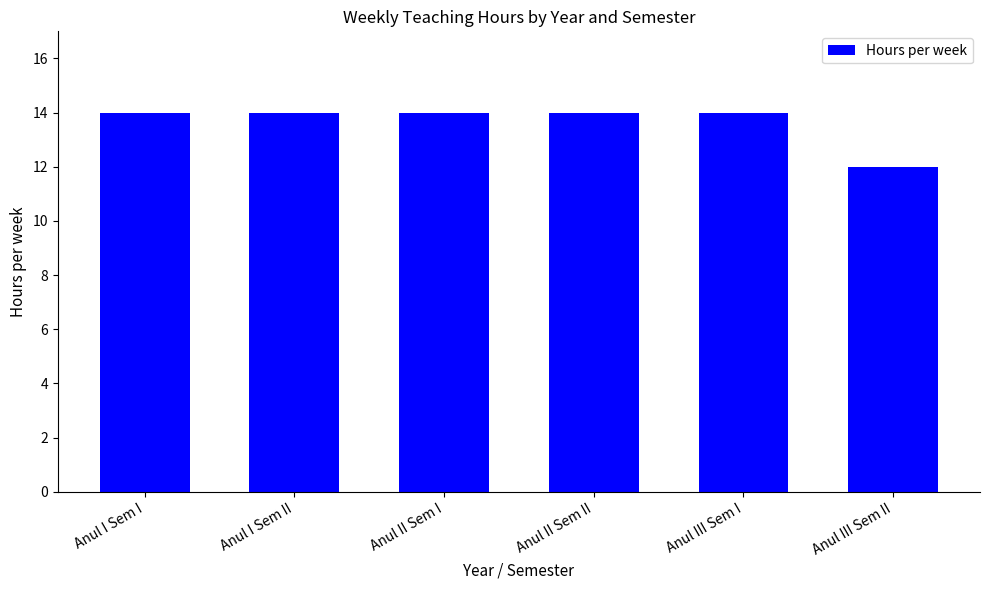

What position from the right is Anul II Sem II?

3